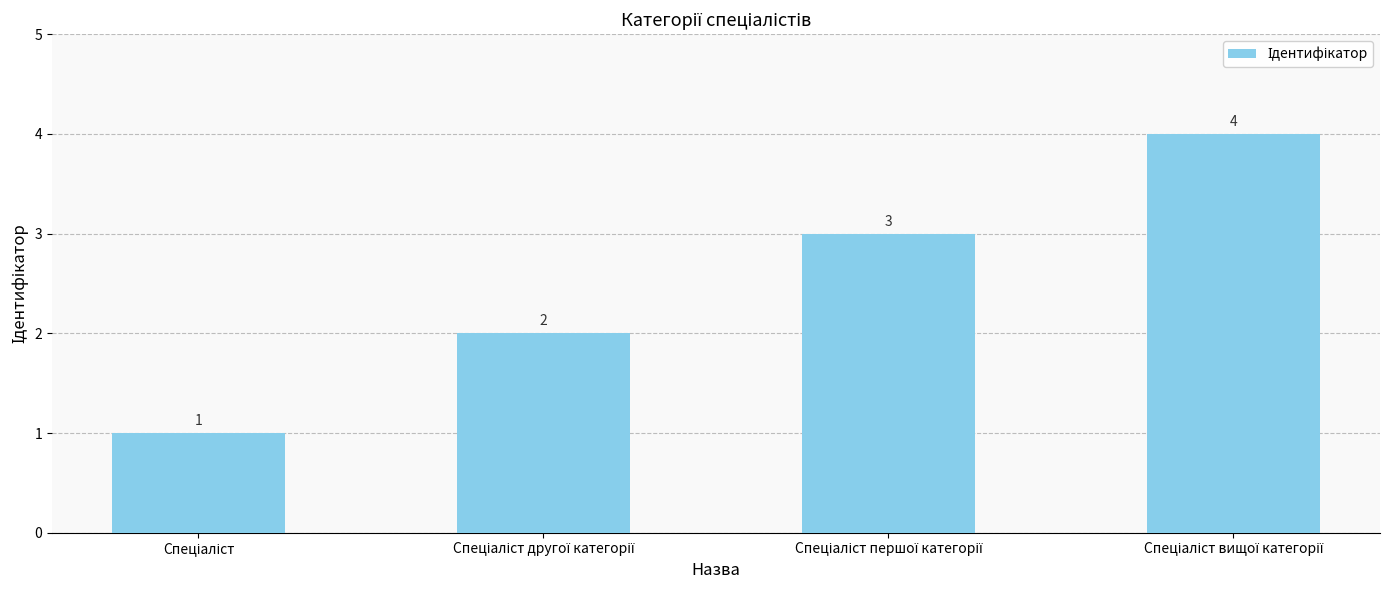

What is the difference between the maximum and minimum values?

3